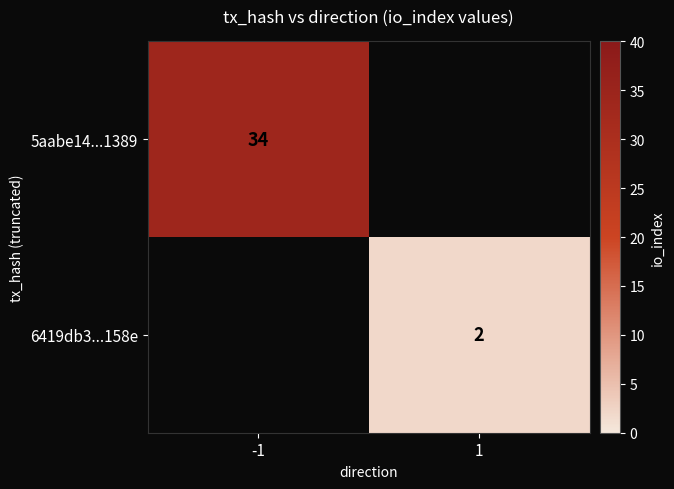

The 5aabe14...1389 series shows 57 at -1. True or false?

False